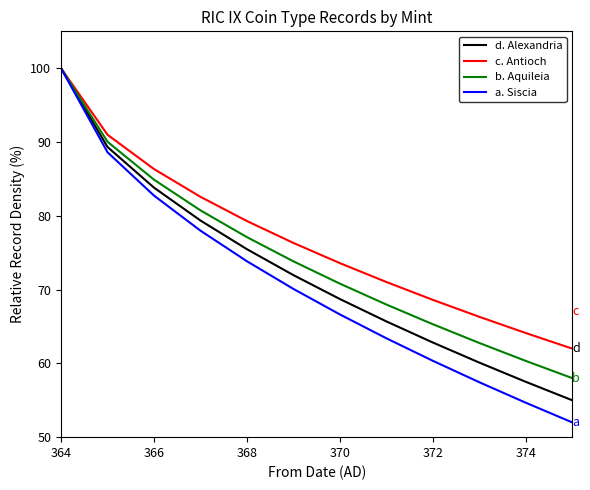

What is the maximum value shown in the chart?

100.0